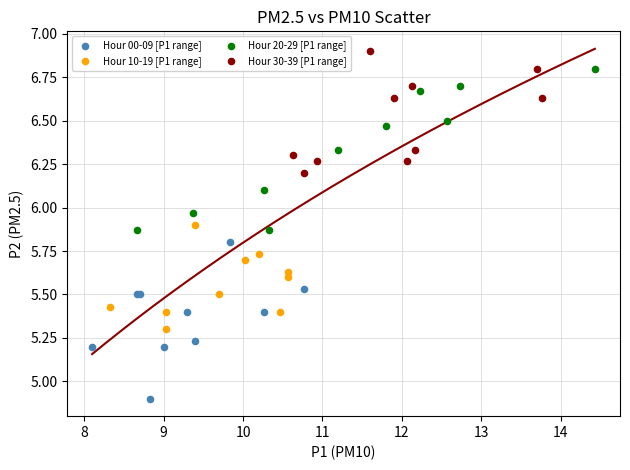

Which series reaches the maximum Y coordinate?

Hour 30-39 [P1 range]